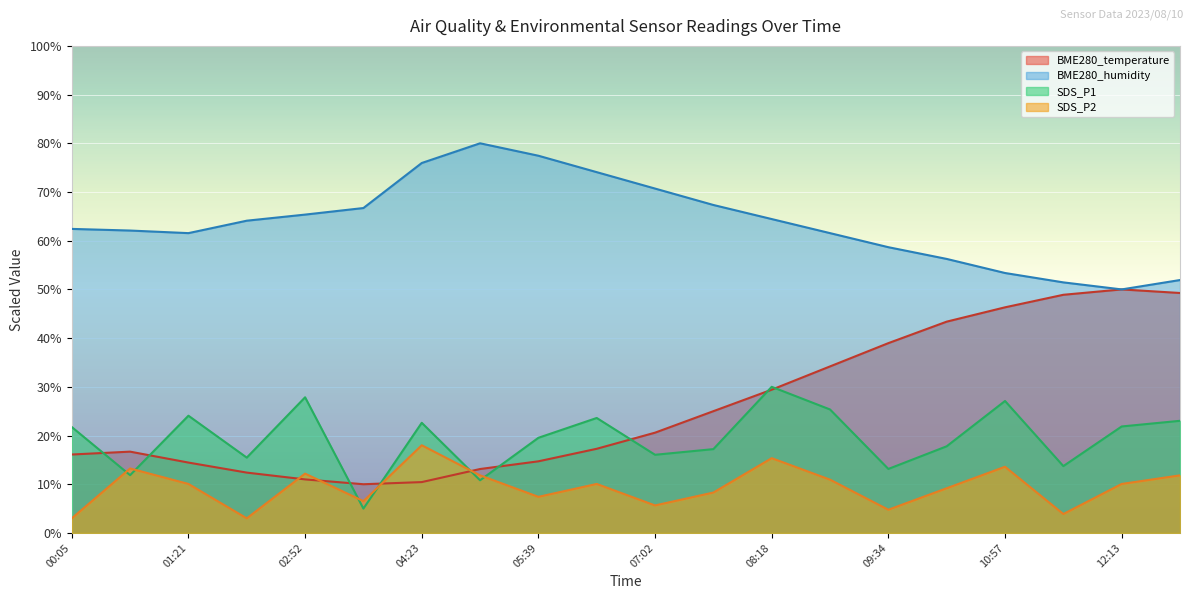

What is the label of the 20th point from the right?

00:05